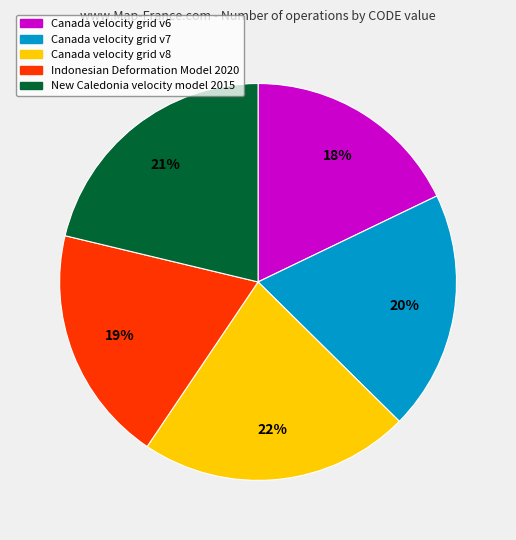

What percentage is the Canada velocity grid v7 slice, to the nearest percent?

20%